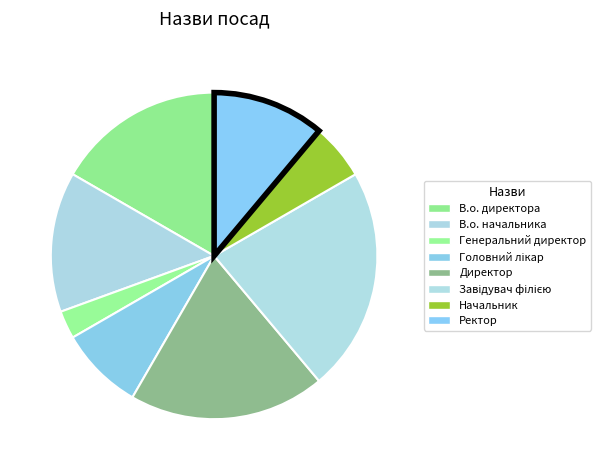

Count the number of slices in the pie.

8